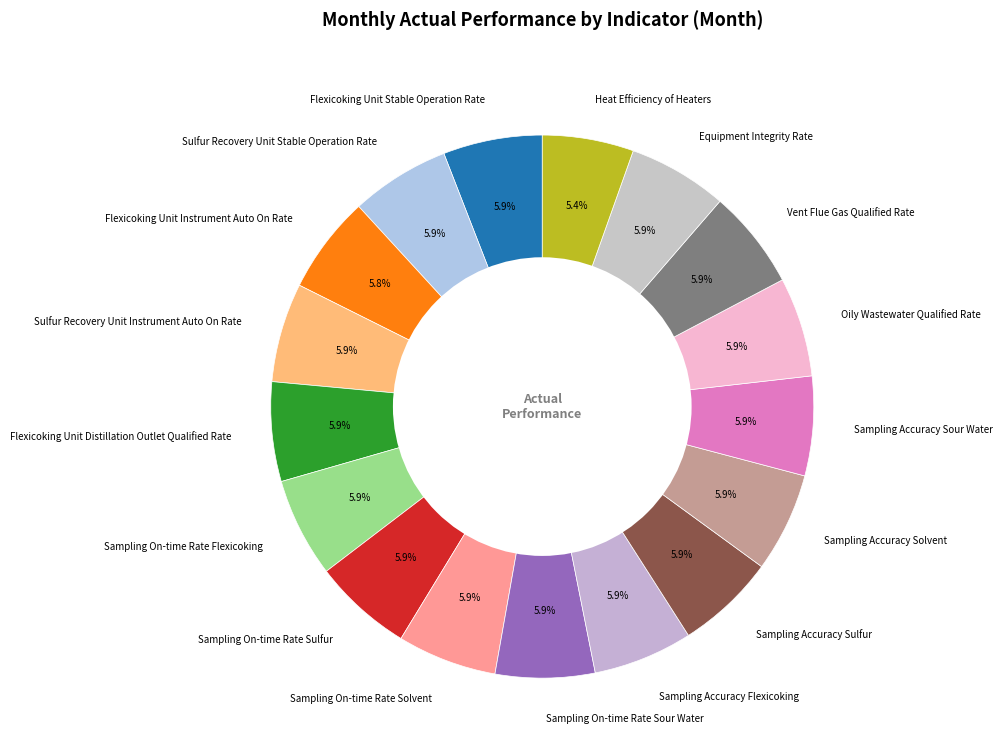

Does Sampling Accuracy Sulfur represent more than half of the total?

No